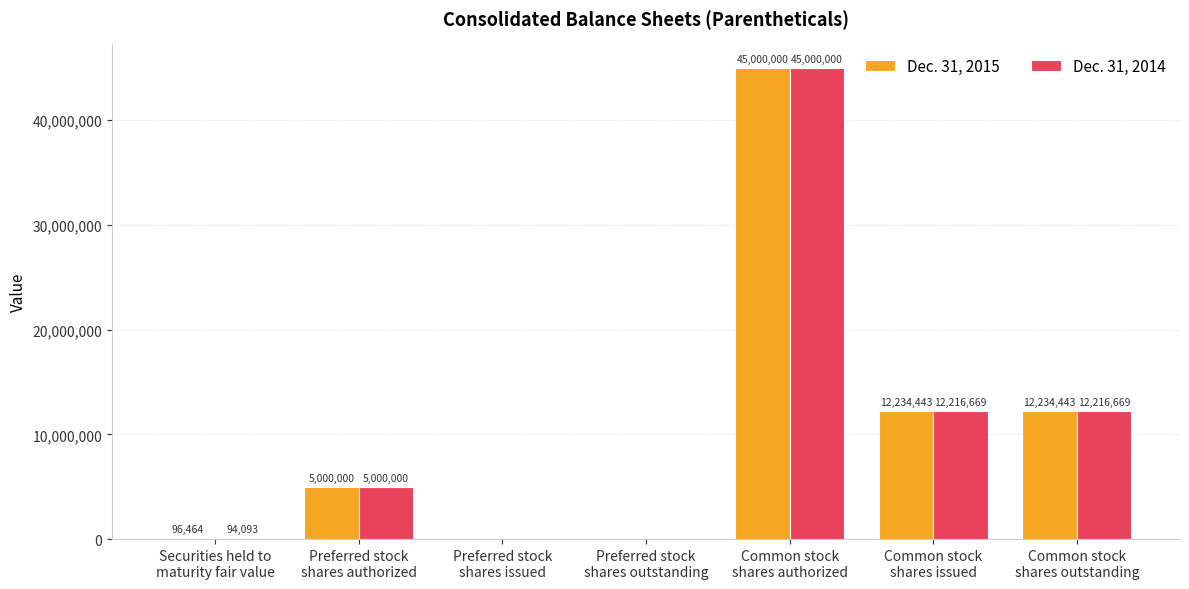

How many series are shown in this chart?

2